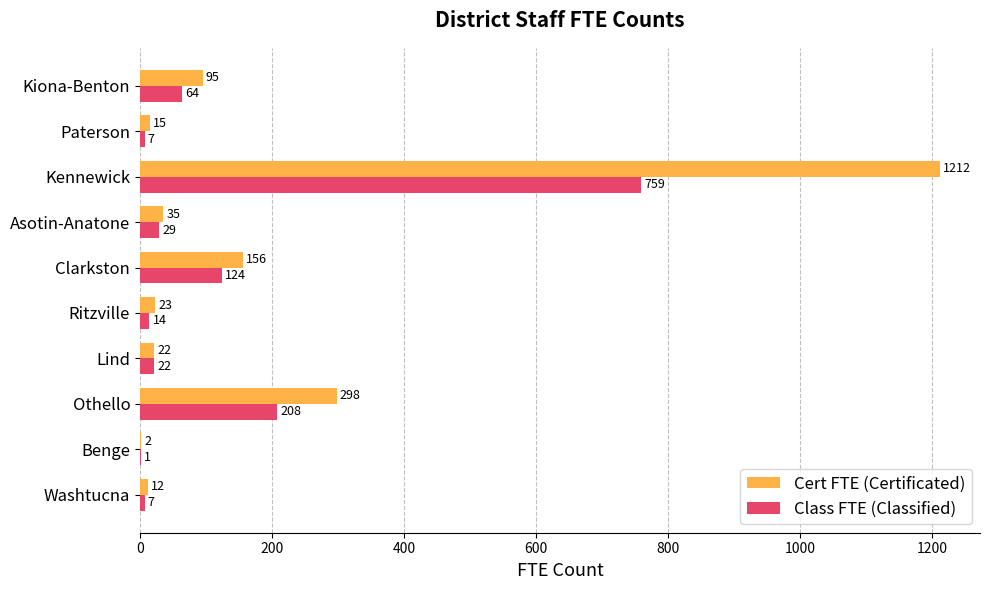

True or false: Class FTE (Classified) has a value of 1262 at Kennewick.

False